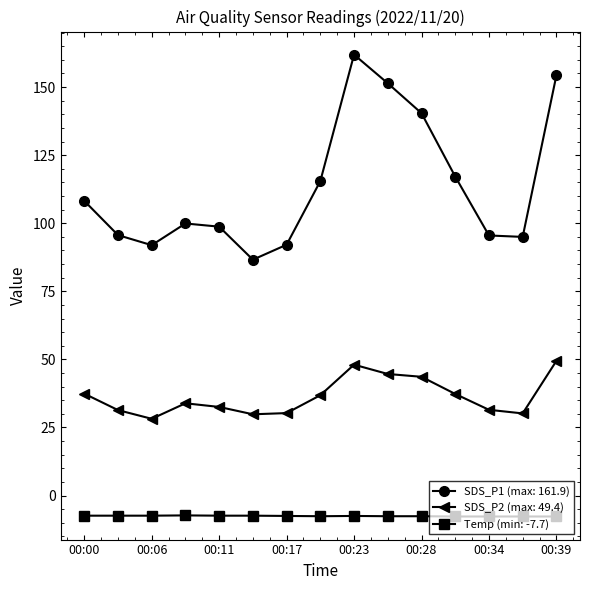

Count the number of data series in this chart.

3